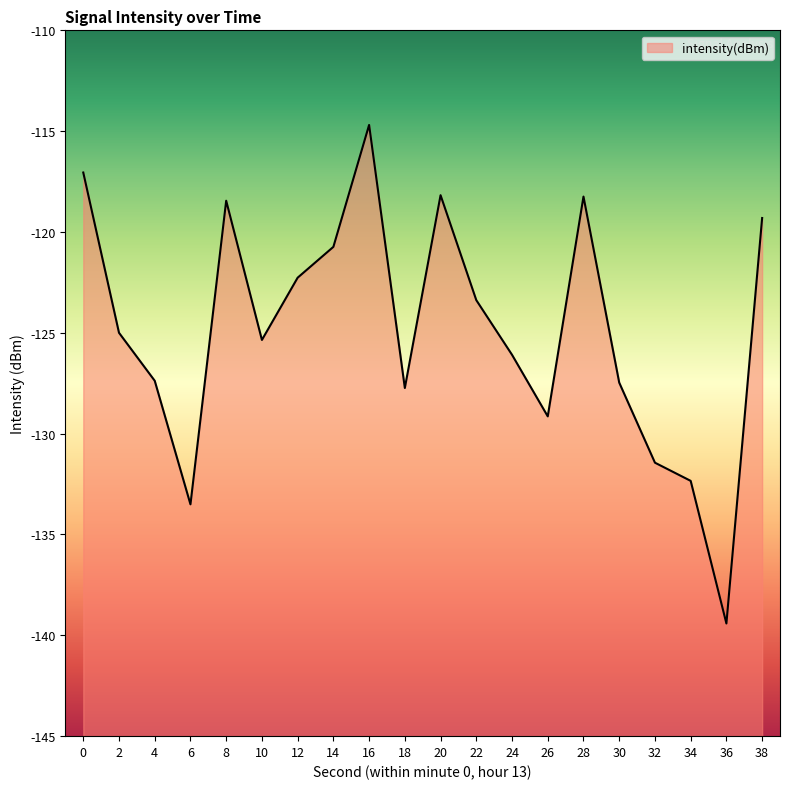

List the labels in order of value, smallest first.

36, 6, 34, 32, 26, 18, 30, 4, 24, 10, 2, 22, 12, 14, 38, 8, 28, 20, 0, 16